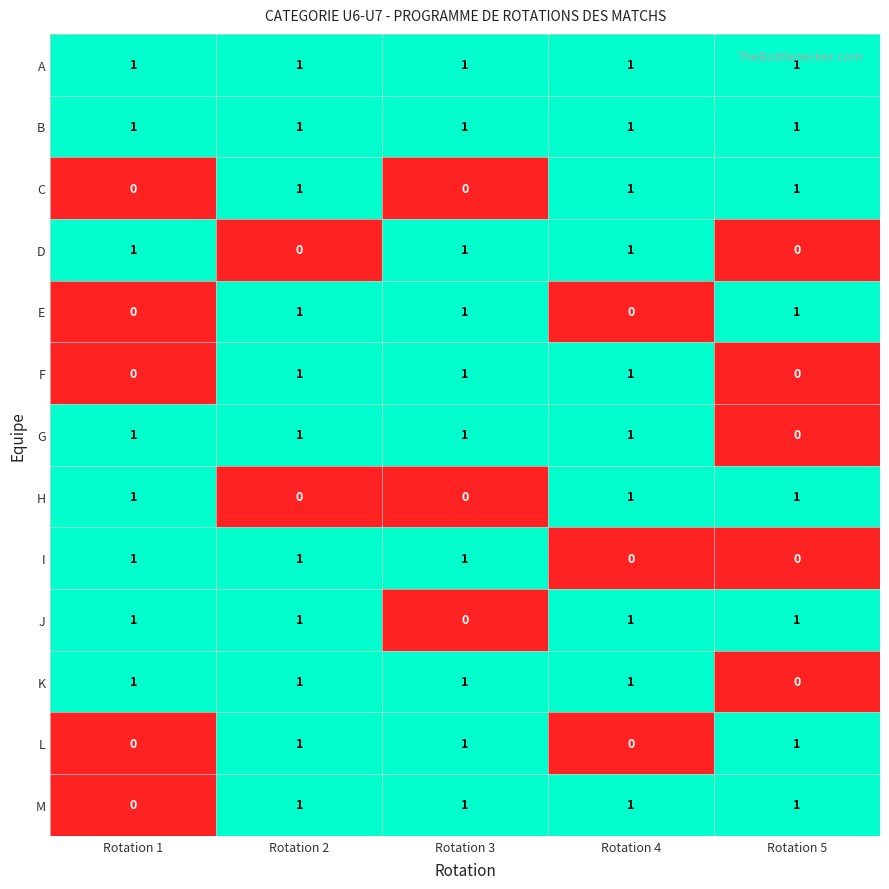

At which category is the sum across all series the highest?

Rotation 2